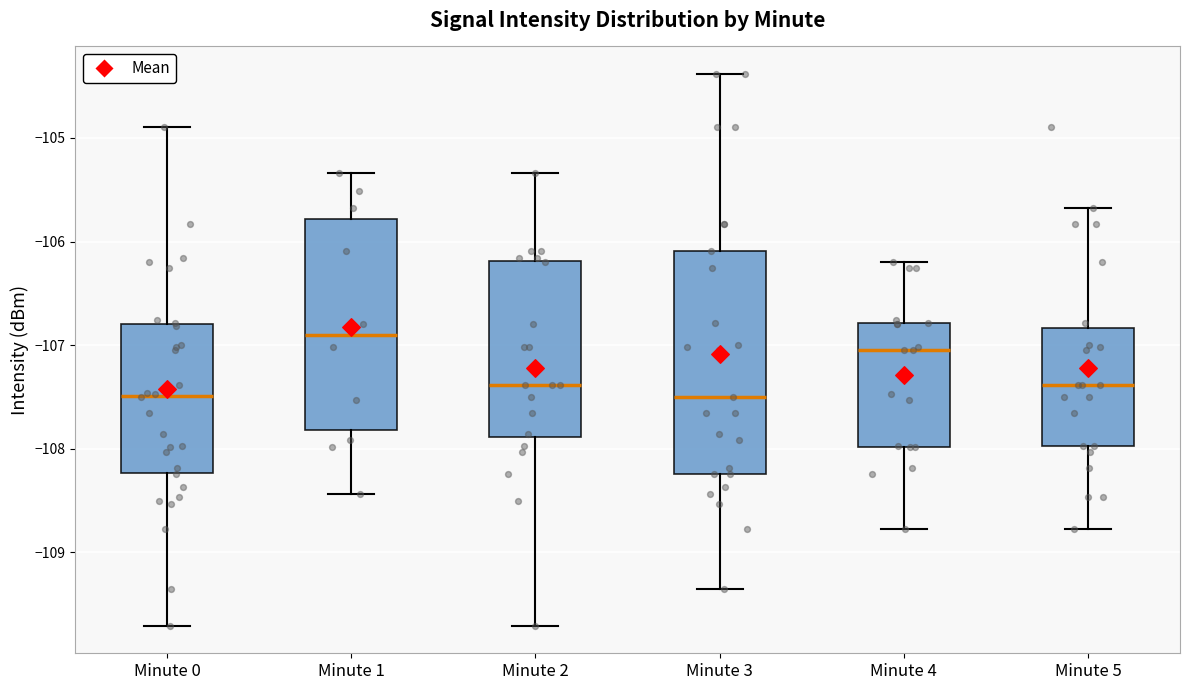

Where does the median line of the box for Minute 2 sit on the y-axis? The values are not printed on the chart, so give them approximately, as read against the axis.

-107.4